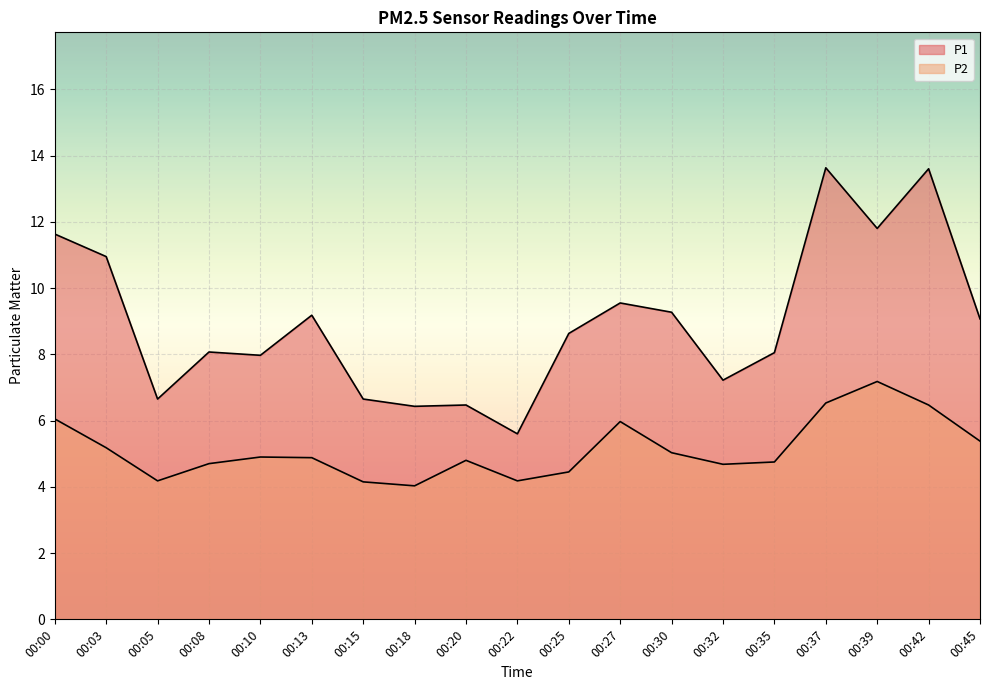

How many categories are shown in the chart?

19